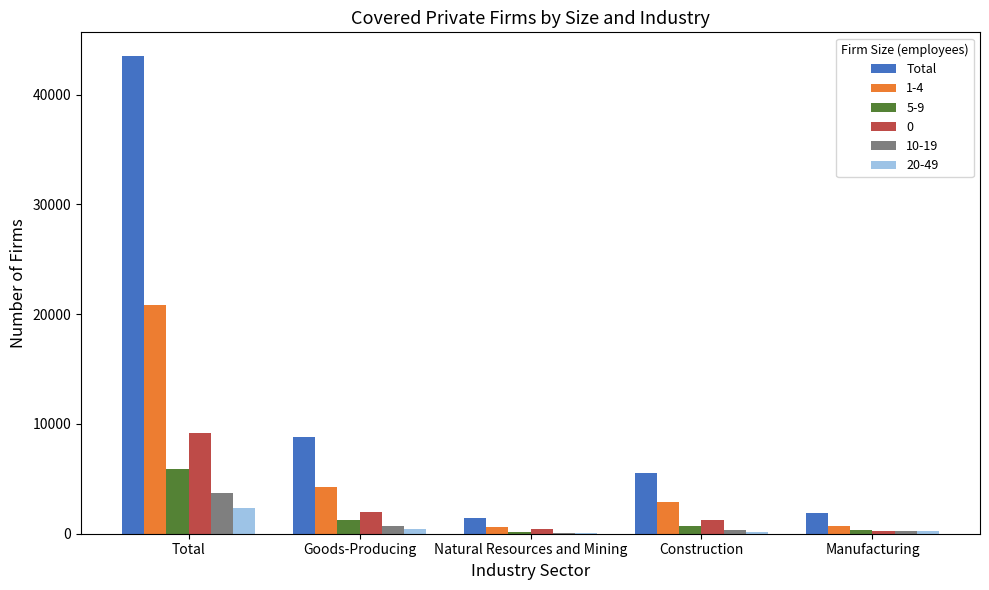

Is it true that 1-4 equals 29893 at Total?

False